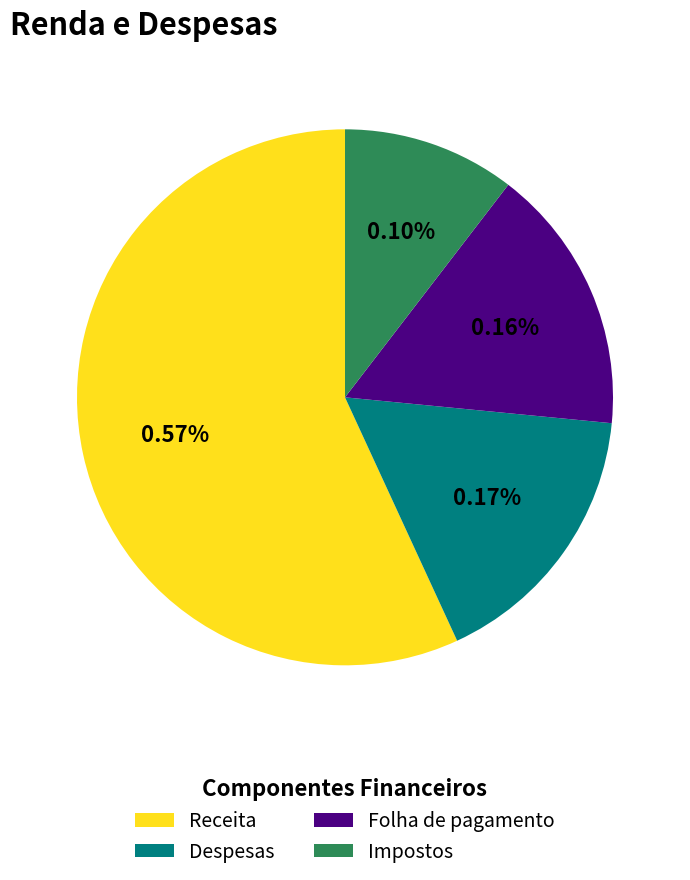

How many slices are in this pie chart?

4